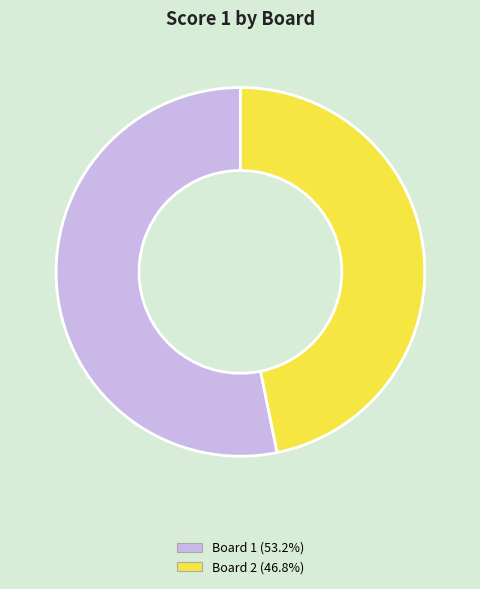

Combined, do Board 1 (53.2%) and Board 2 (46.8%) account for over 50%?

Yes